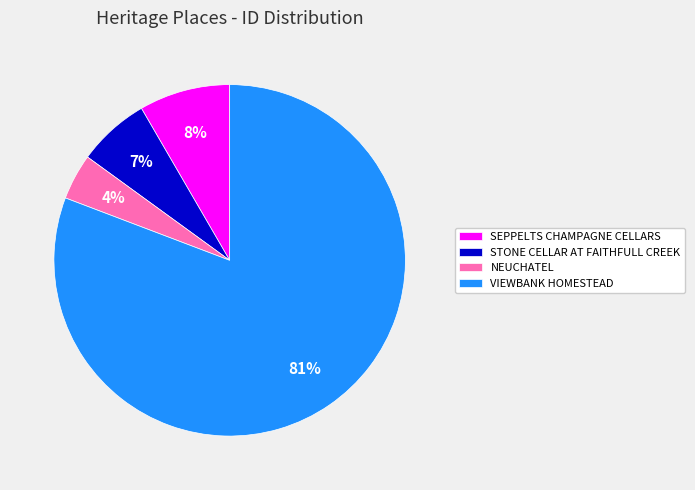

Which slice represents more than half of the pie?

VIEWBANK HOMESTEAD